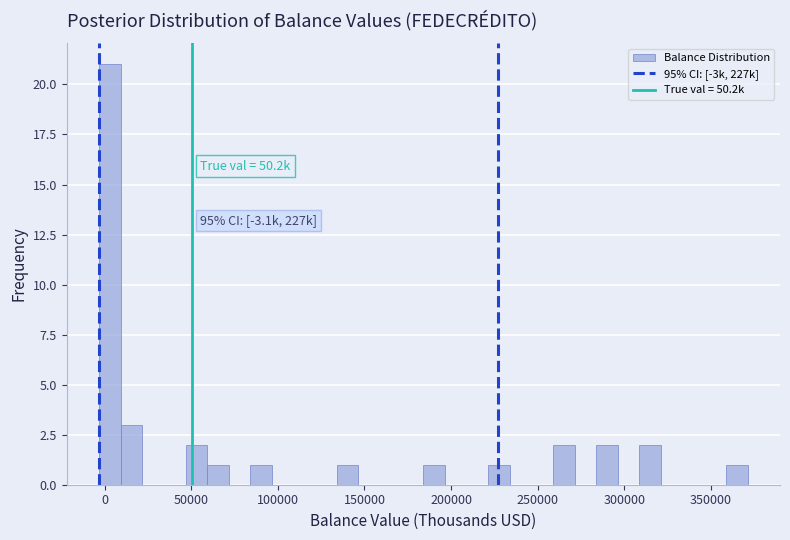

Around what value on the x-axis is the tallest bar? Give the approximate position of its centre, as read against the axis.

5000